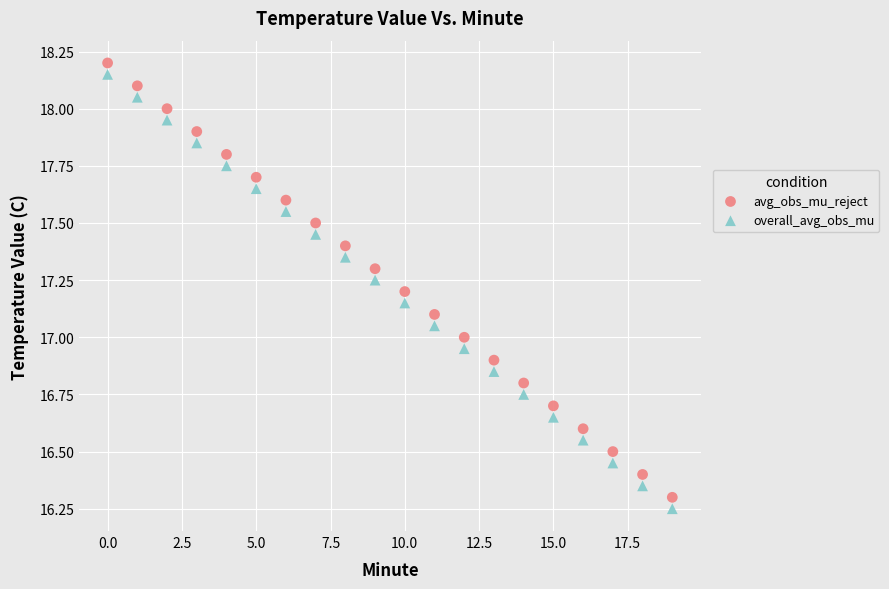

What are all the series names shown in the legend?

avg_obs_mu_reject, overall_avg_obs_mu